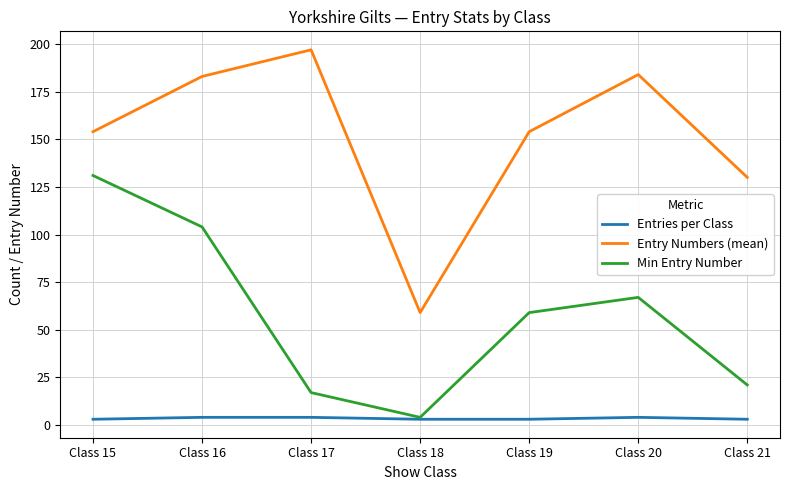

Rank the series by their average value, from highest to lowest.

Entry Numbers (mean), Min Entry Number, Entries per Class